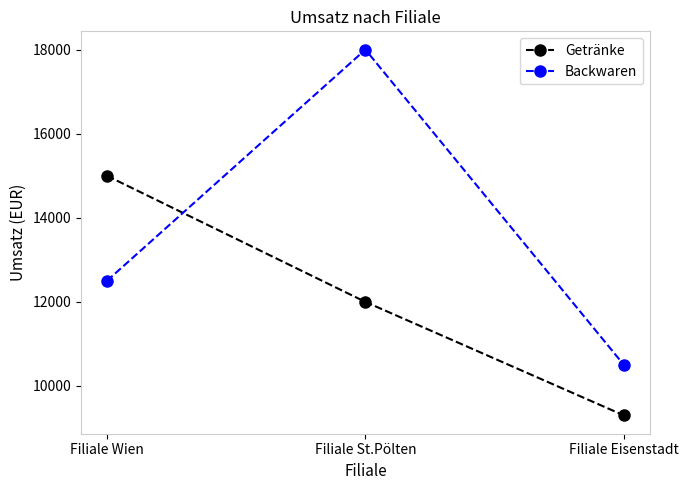

How many series are shown in this chart?

2